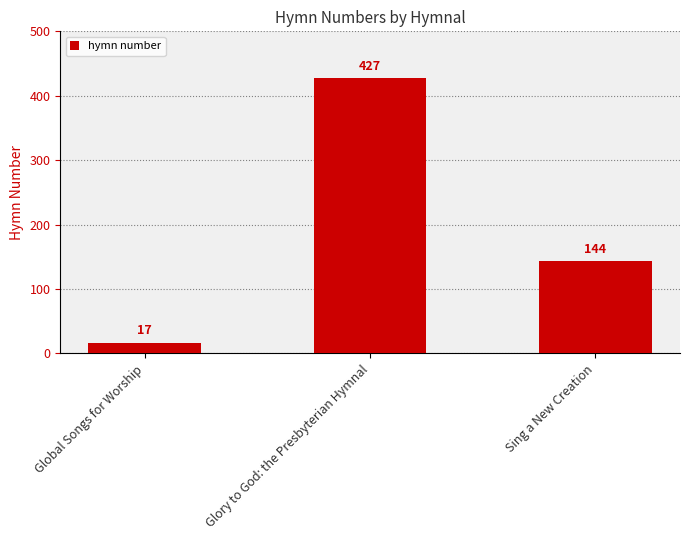

What is the sum of all values?

588